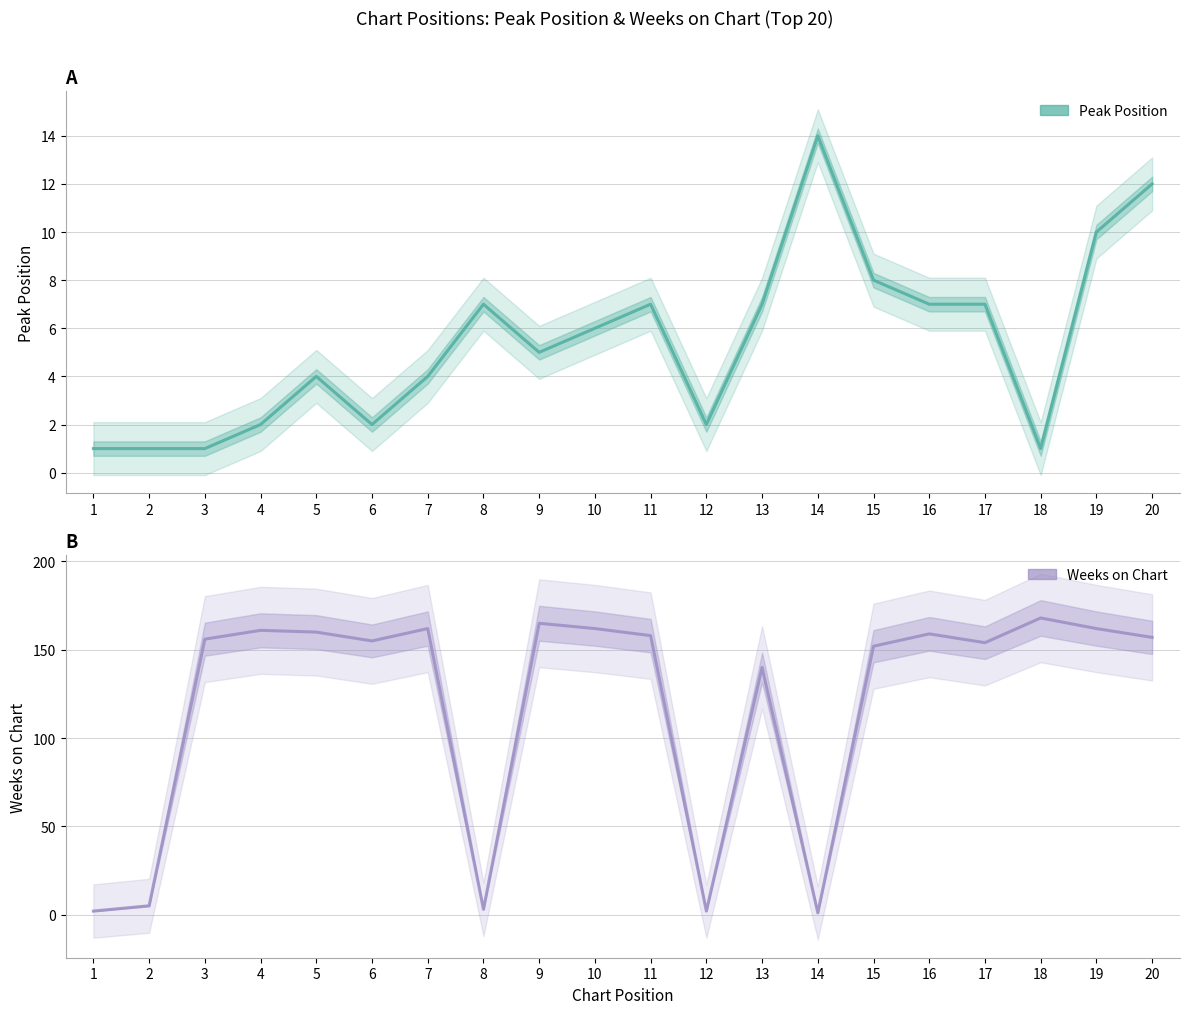

Is this an area chart (filled region under the line)?

No